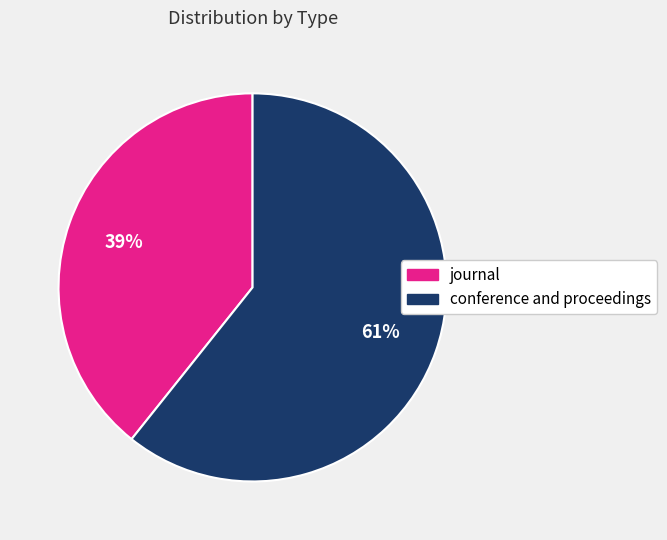

To the nearest percent, what is the combined percentage of conference and proceedings and journal?

100%